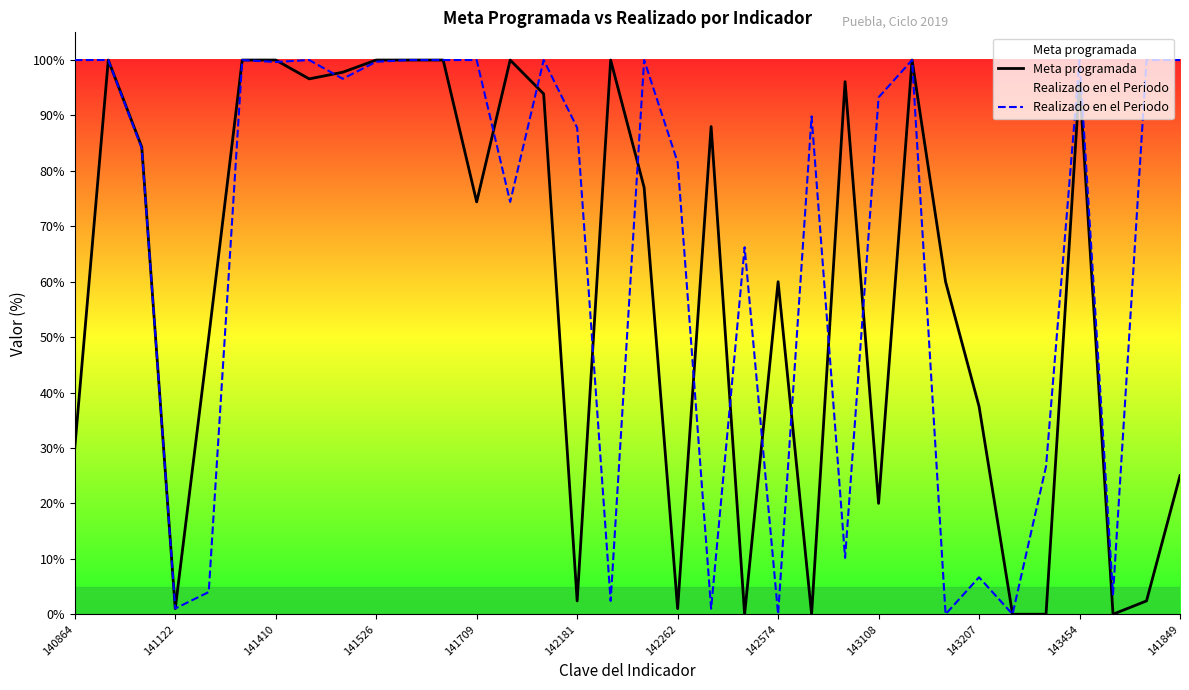

What is the greatest value displayed?

100.0